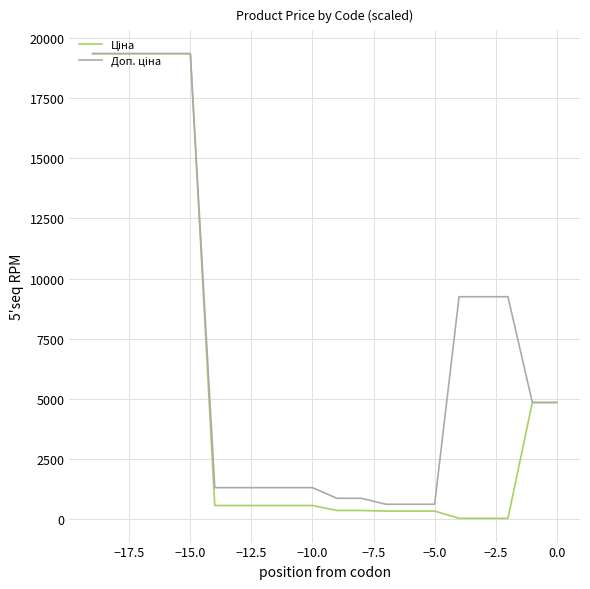

List the series in order of their peak value, lowest first.

Ціна, Доп. ціна